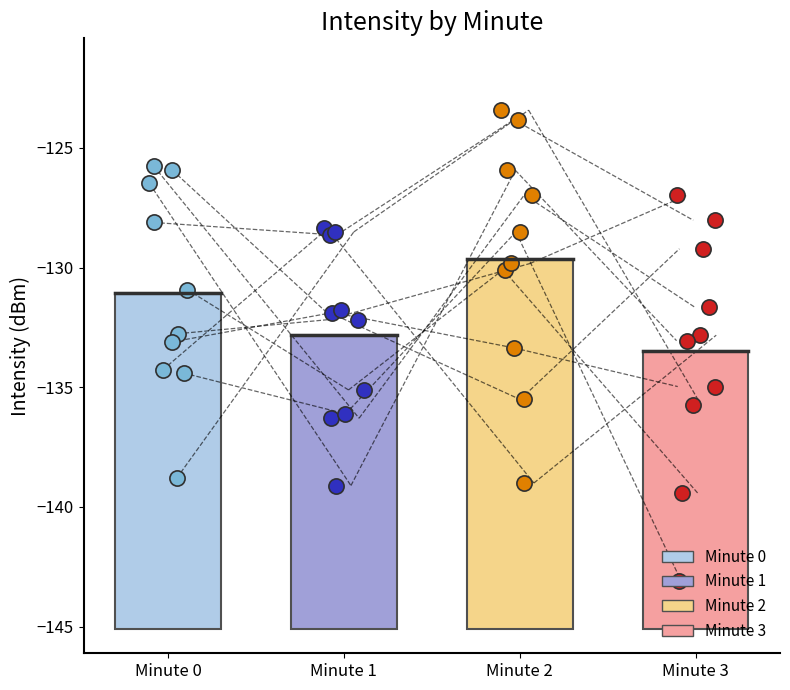

Which series contains the lowest Y value?

minute_3